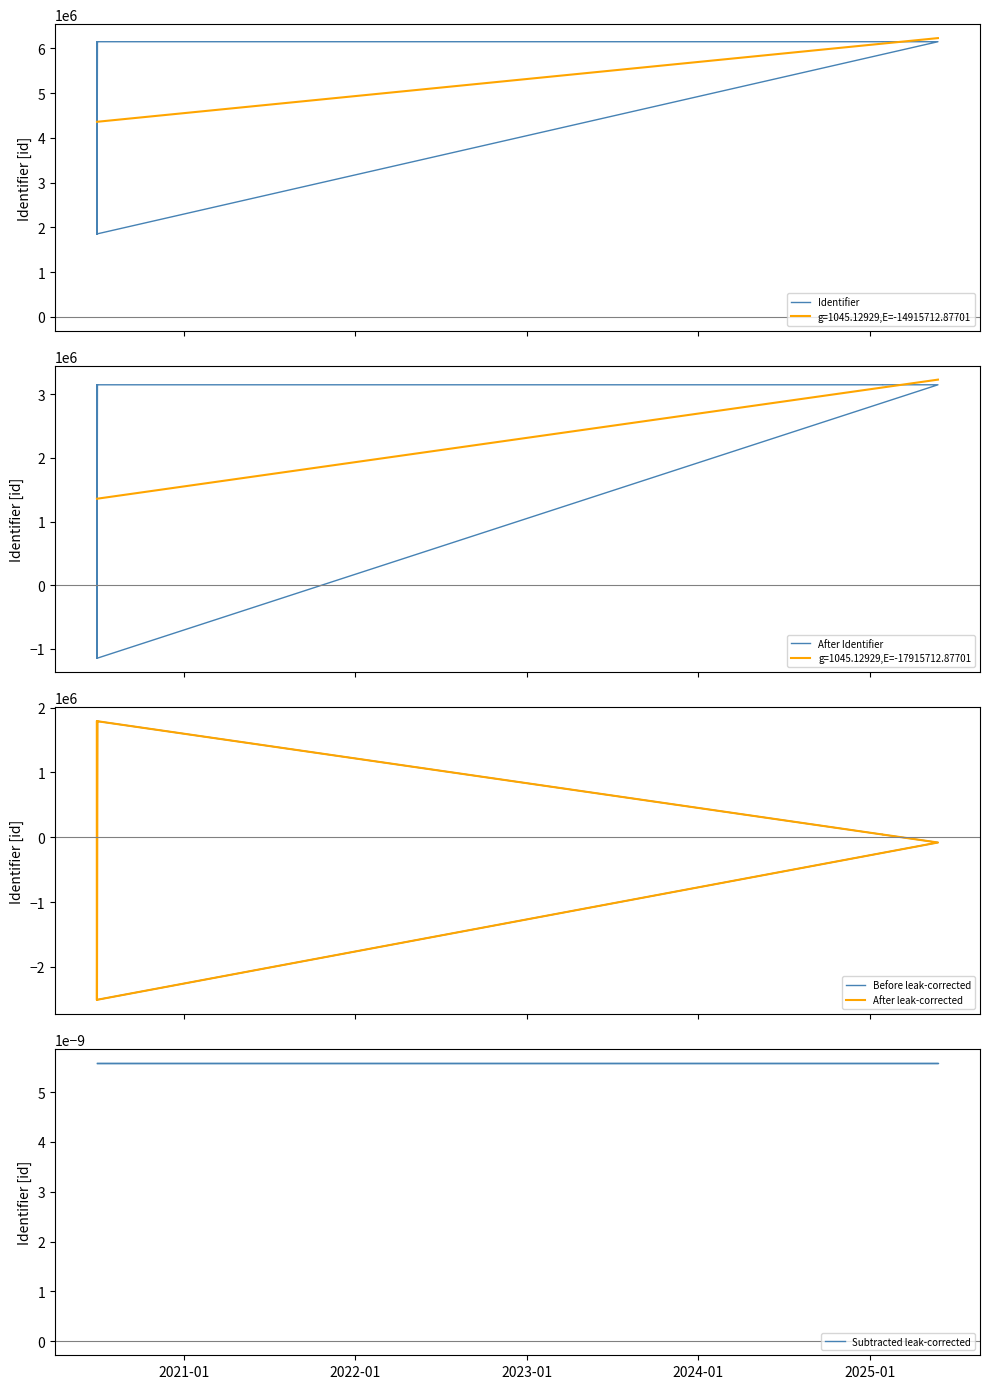

True or false: After leak-corrected has more than 1 interior local peaks.

True